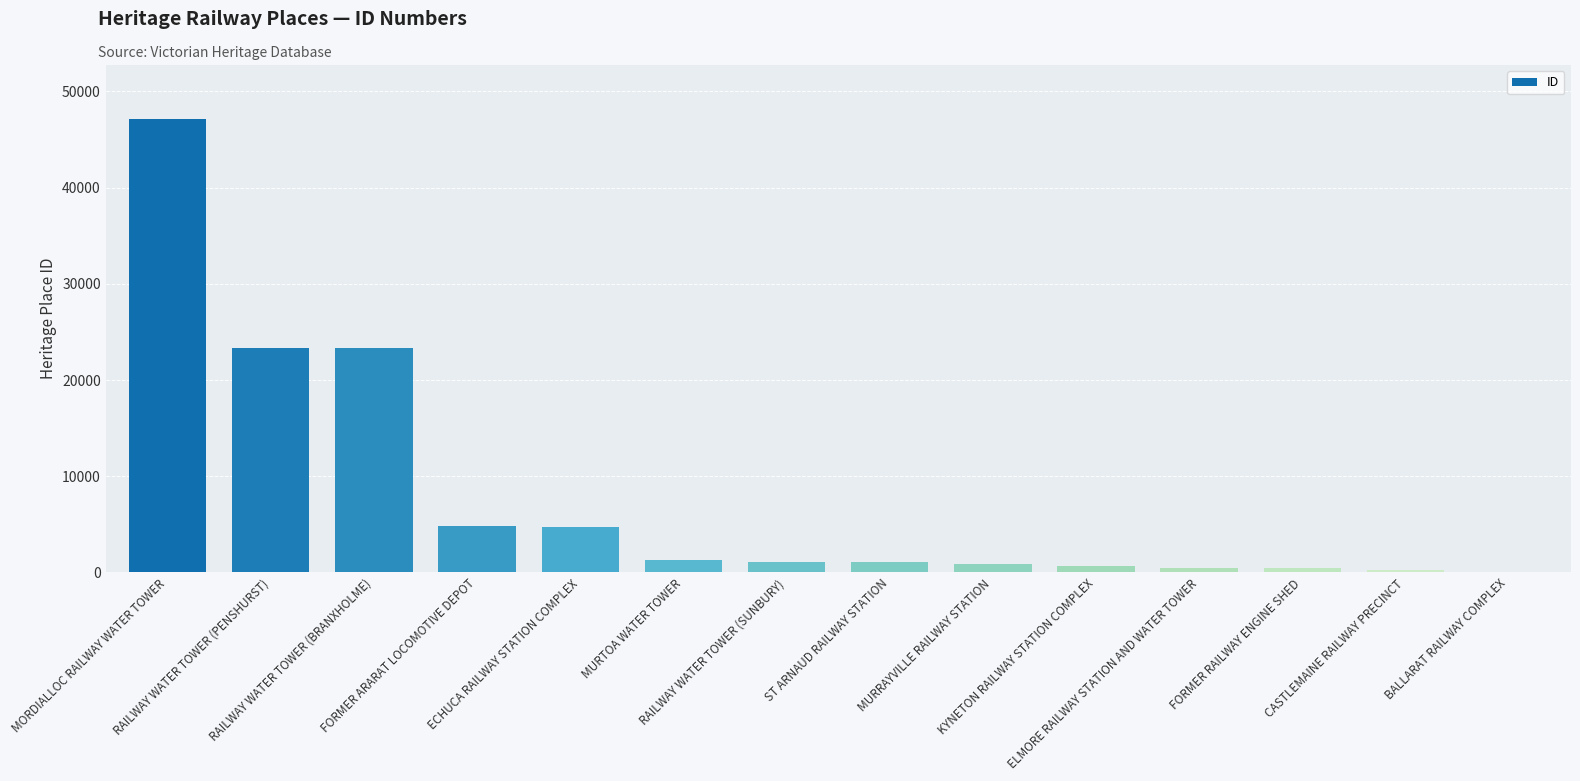

What is the sum of all values?

109517